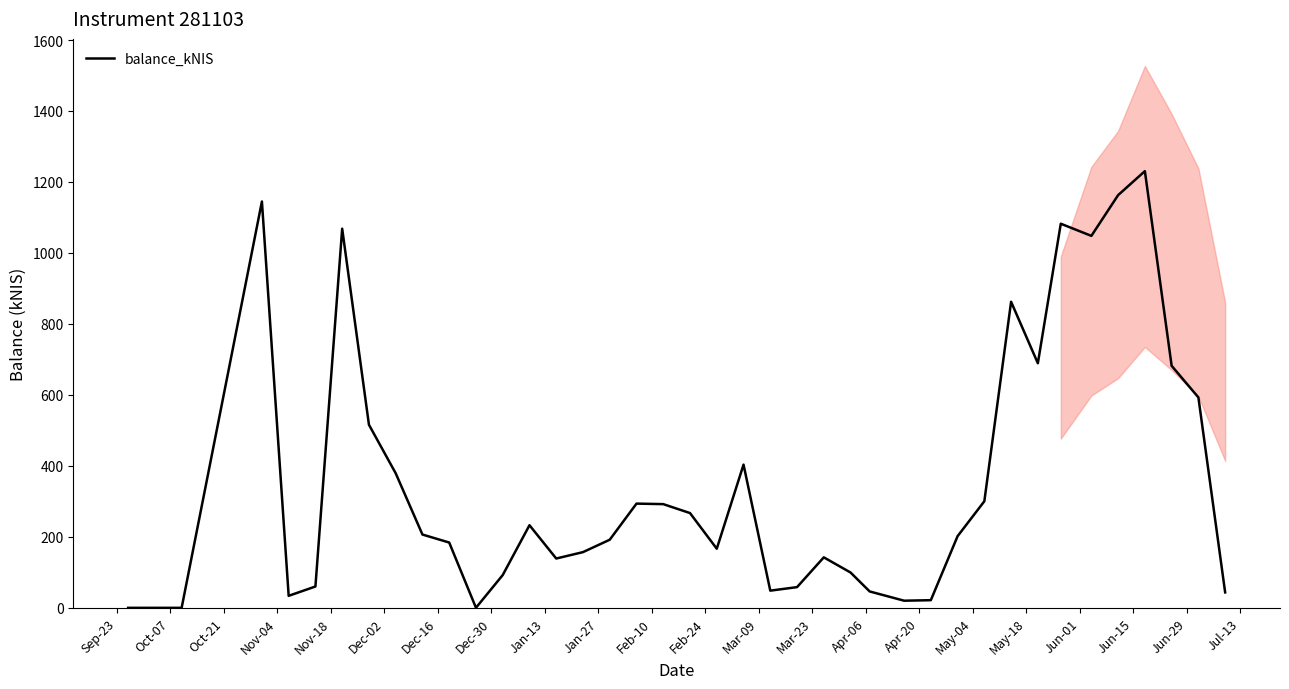

What is the difference between the maximum and minimum values?

1230.5